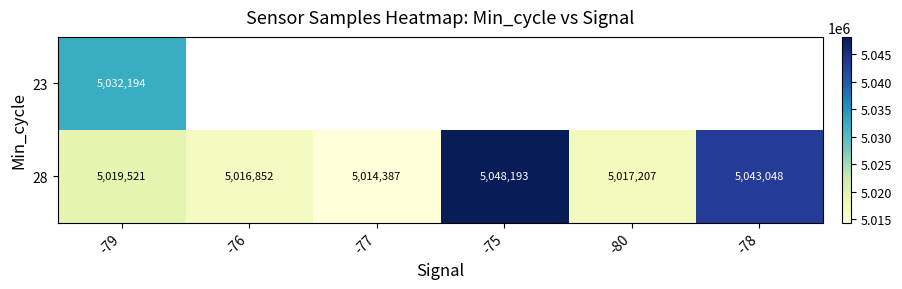

At how many categories does at least one series exceed 5017189?

4